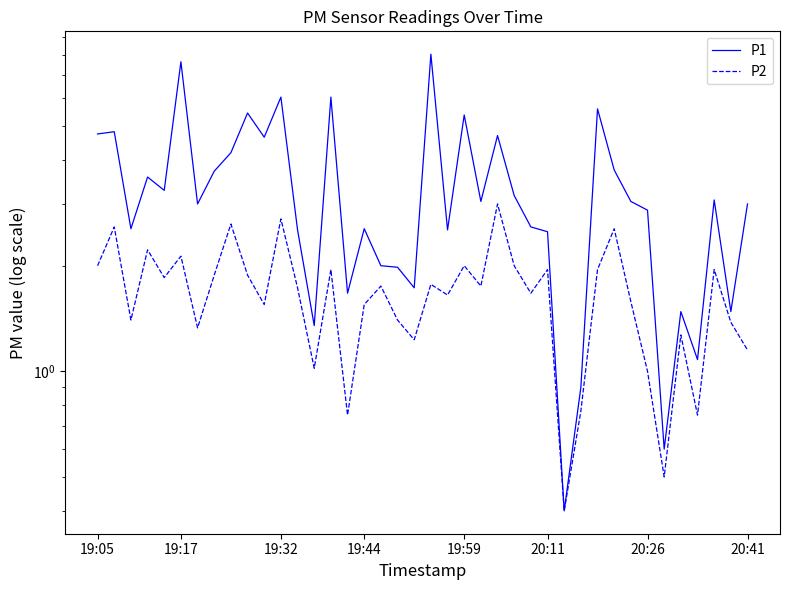

Does the chart have visible grid lines?

No